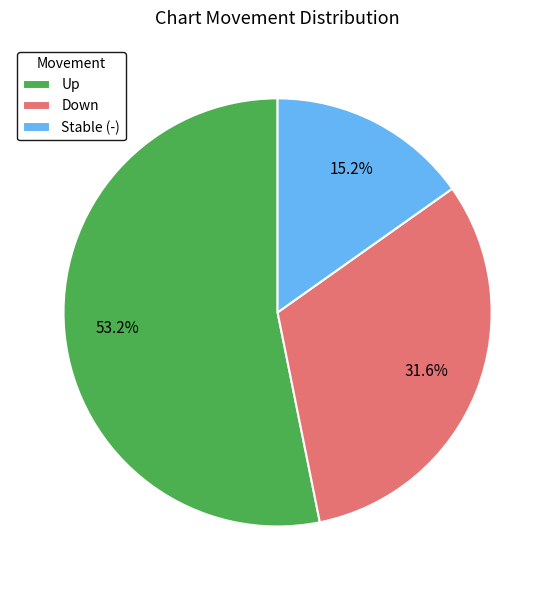

To the nearest percent, what is the average slice percentage?

33%